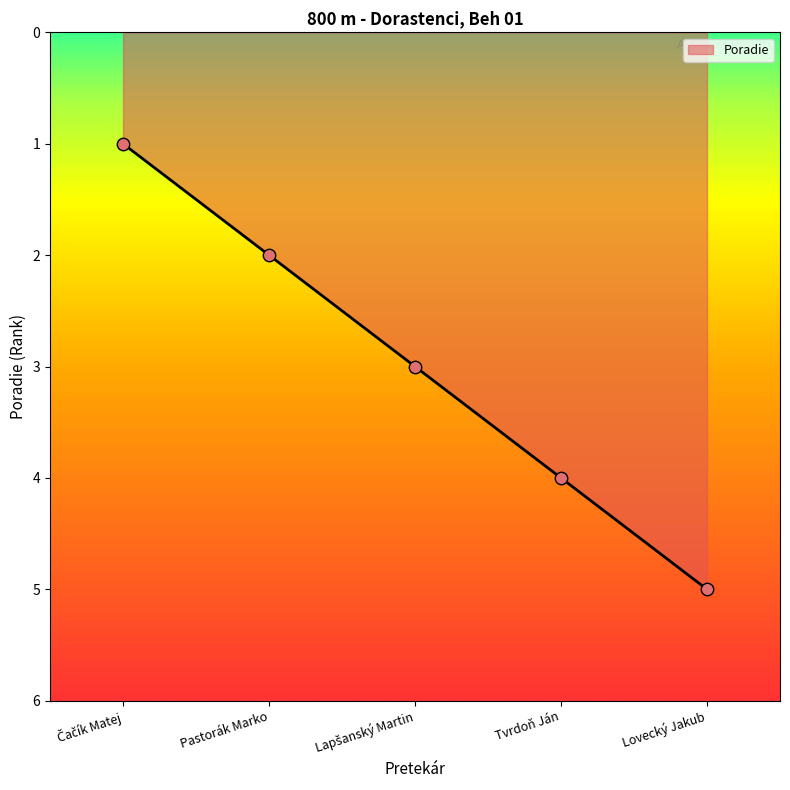

What is the ratio of the value at Pastorák Marko to the value at Tvrdoň Ján?

0.5